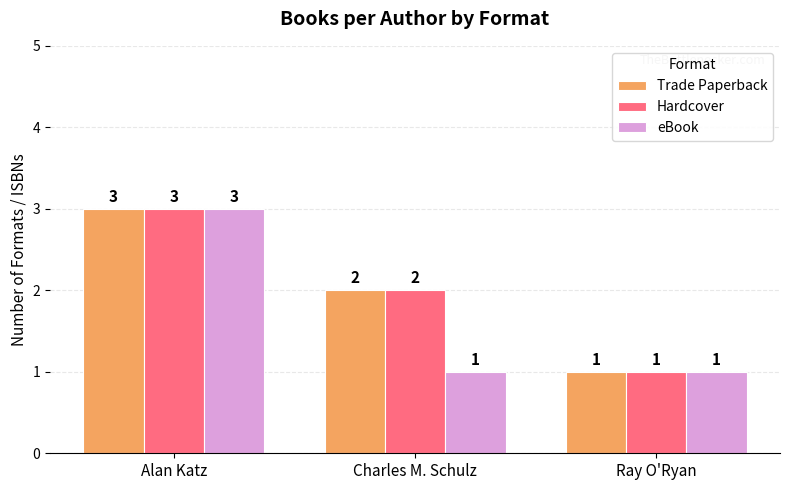

What is the highest value of the eBook series?

3